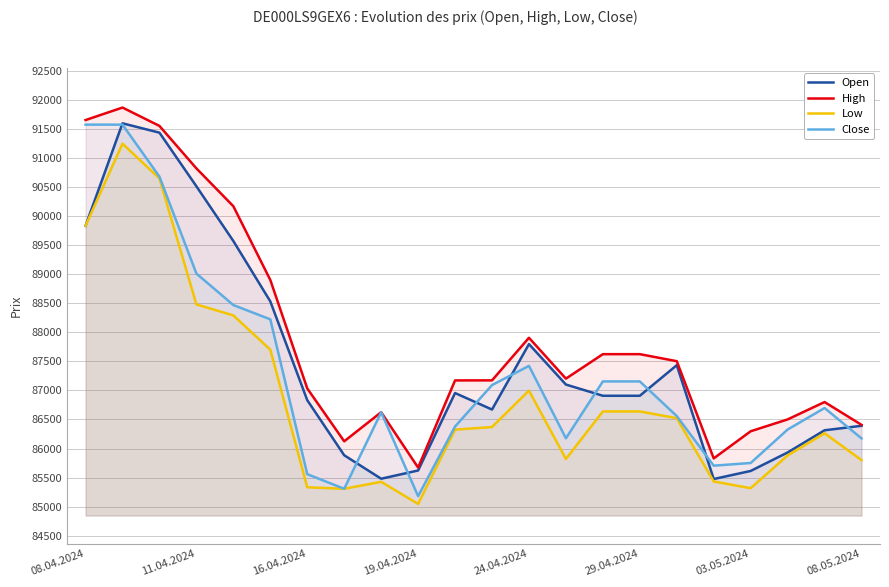

What is the maximum value shown in the chart?

91868